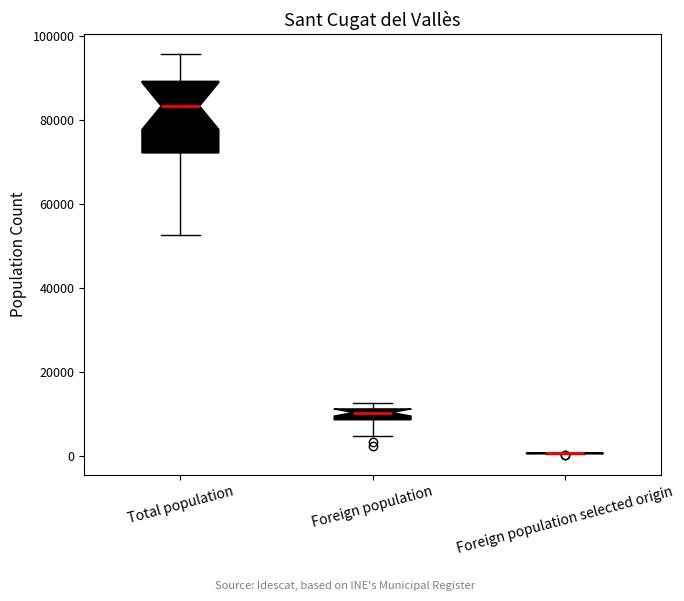

Comparing the boxes themselves (not the whiskers), which one is the tallest?

Total population